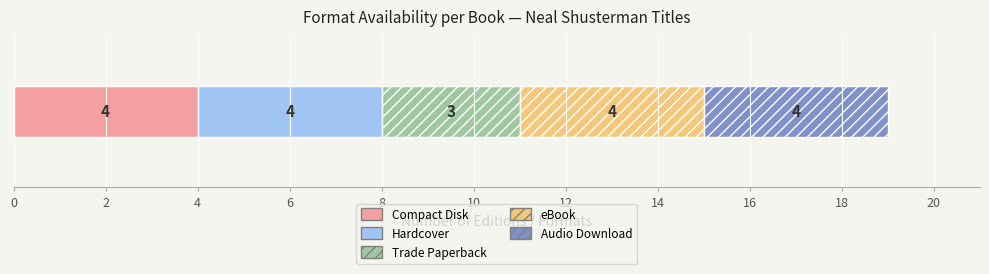

What is the minimum value for Compact Disk?

4